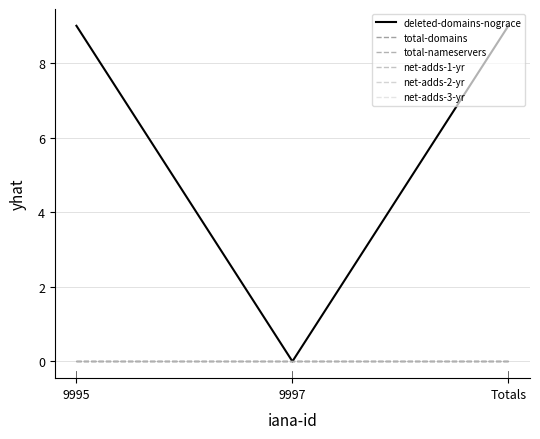

Which category has the lowest value in the net-adds-2-yr series?

9995